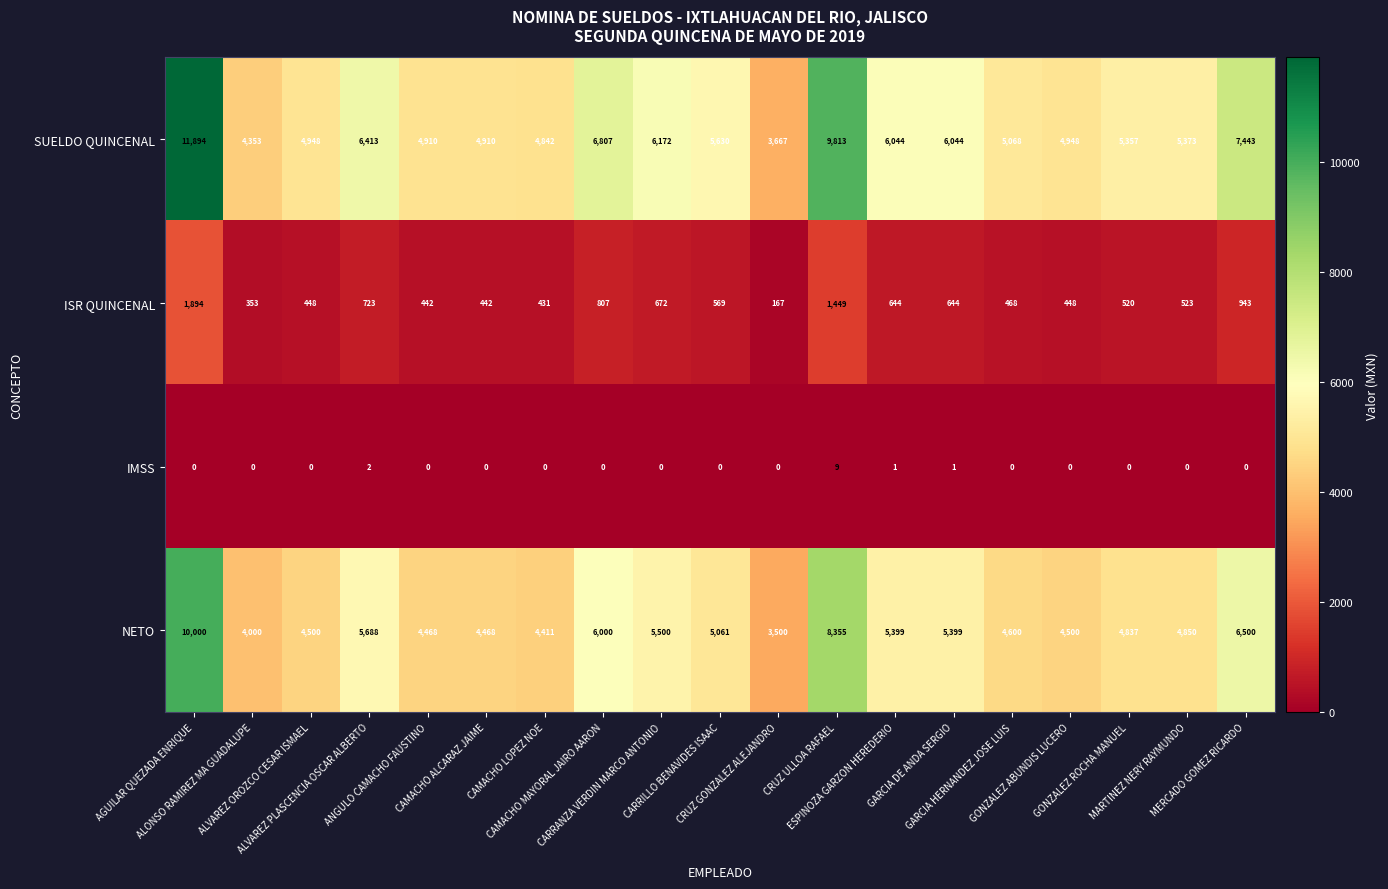

What is the spread (max minus min) of values at CRUZ GONZALEZ ALEJANDRO?

3667